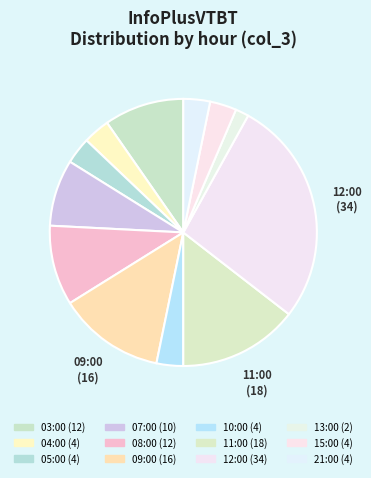

How many segments does this pie chart have?

12